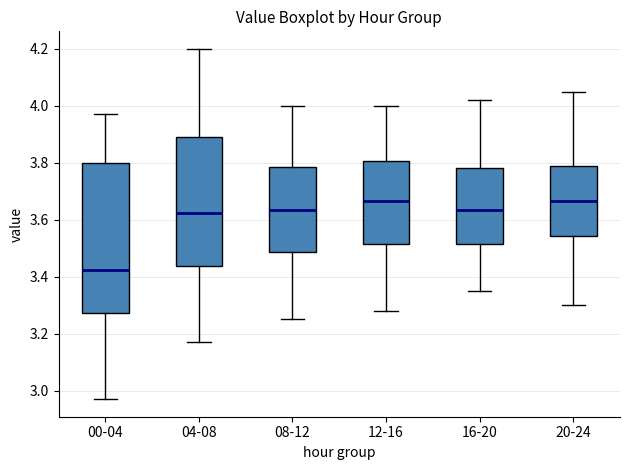

Where does the lower whisker of the box for 08-12 end on the y-axis? The values are not printed on the chart, so give them approximately, as read against the axis.

3.26